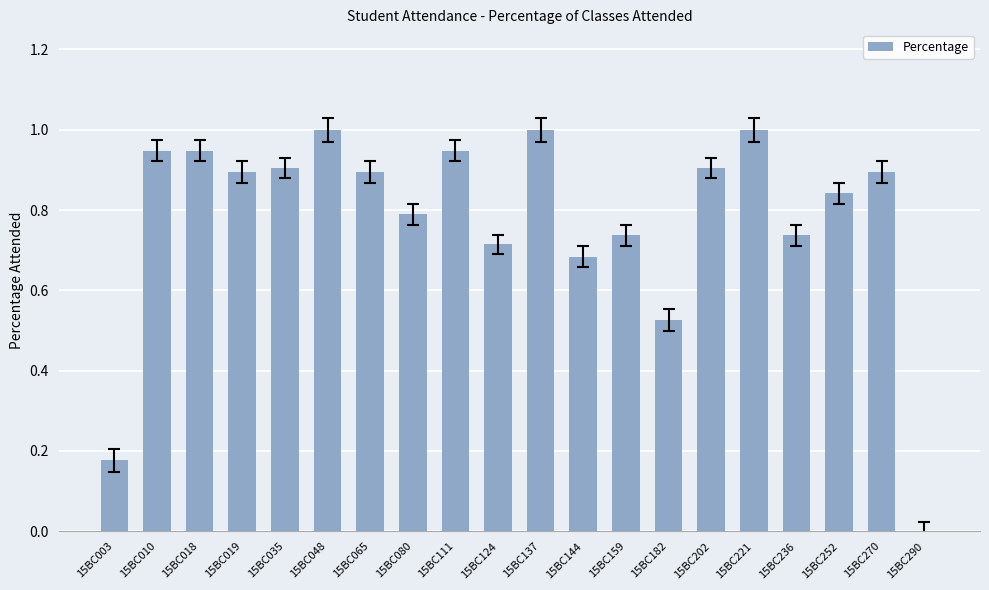

Where is the data nearest to the value 0?

15BC290